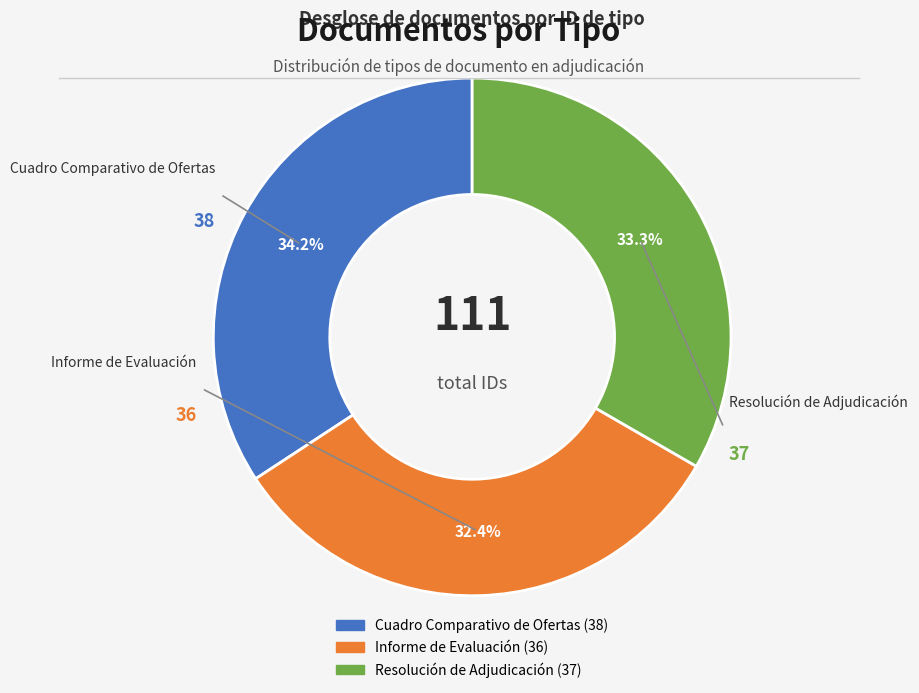

To the nearest percent, what portion does Informe de Evaluación represent?

32%